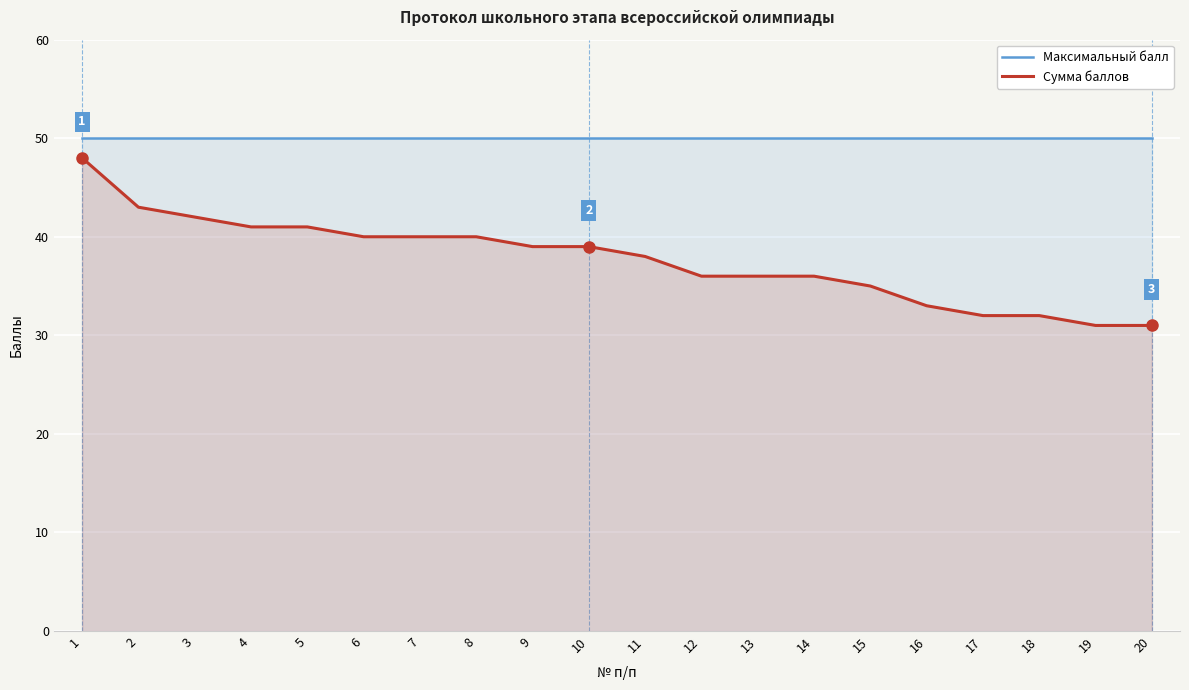

At which label does Максимальный балл reach its minimum?

1